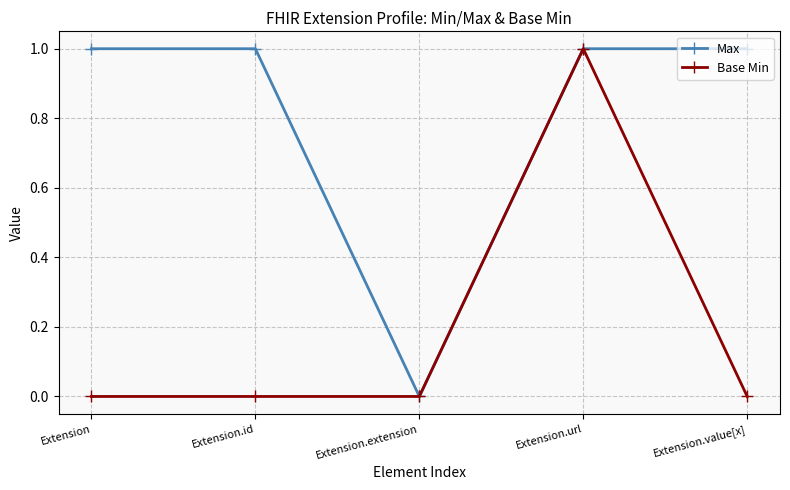

How many lines are shown in the chart?

2